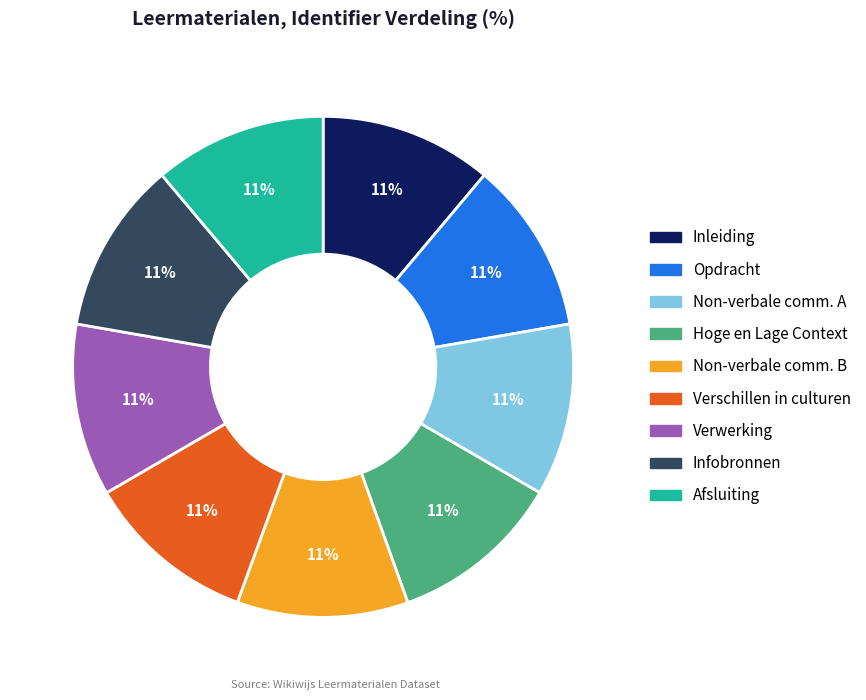

Does any single category account for the majority?

No